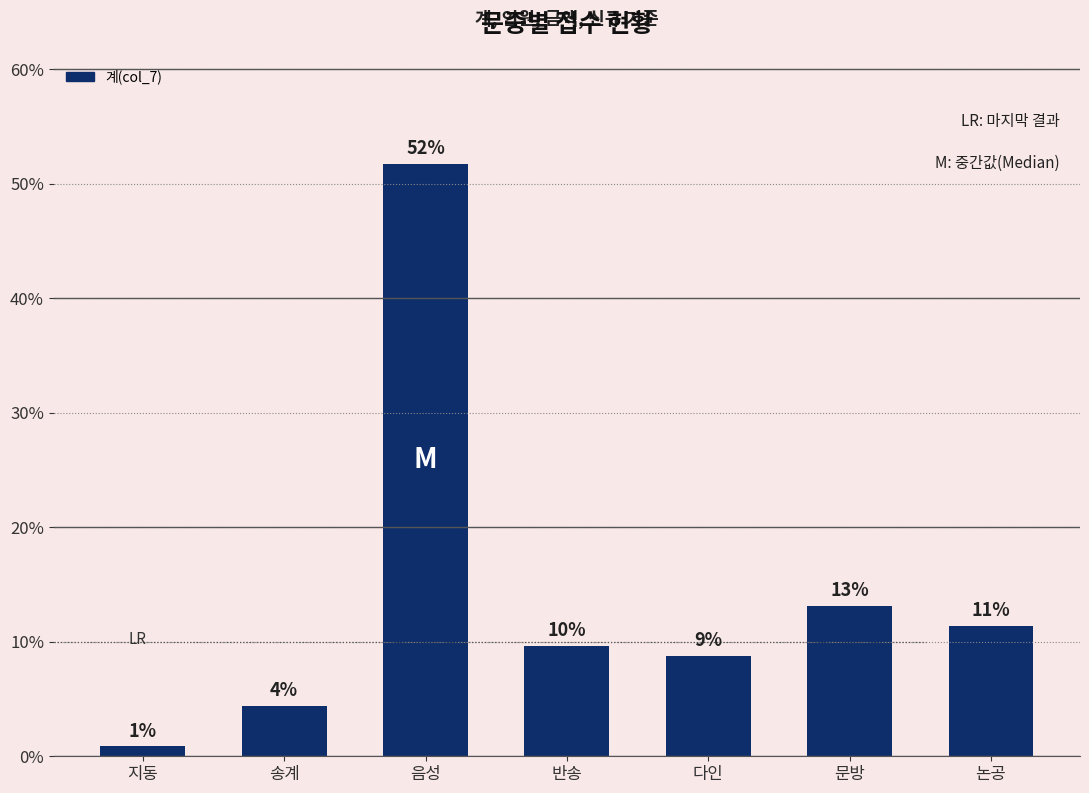

Where does the data first go above 9?

음성